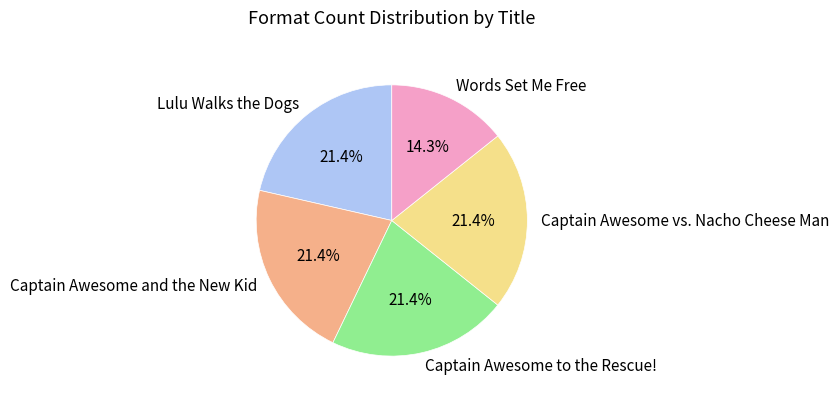

Which category has the smallest portion of the pie?

Words Set Me Free